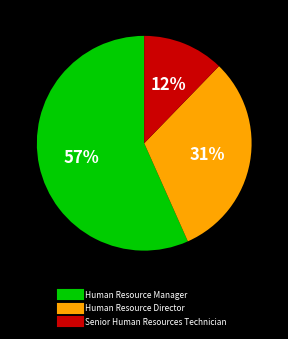

How many segments does this pie chart have?

3